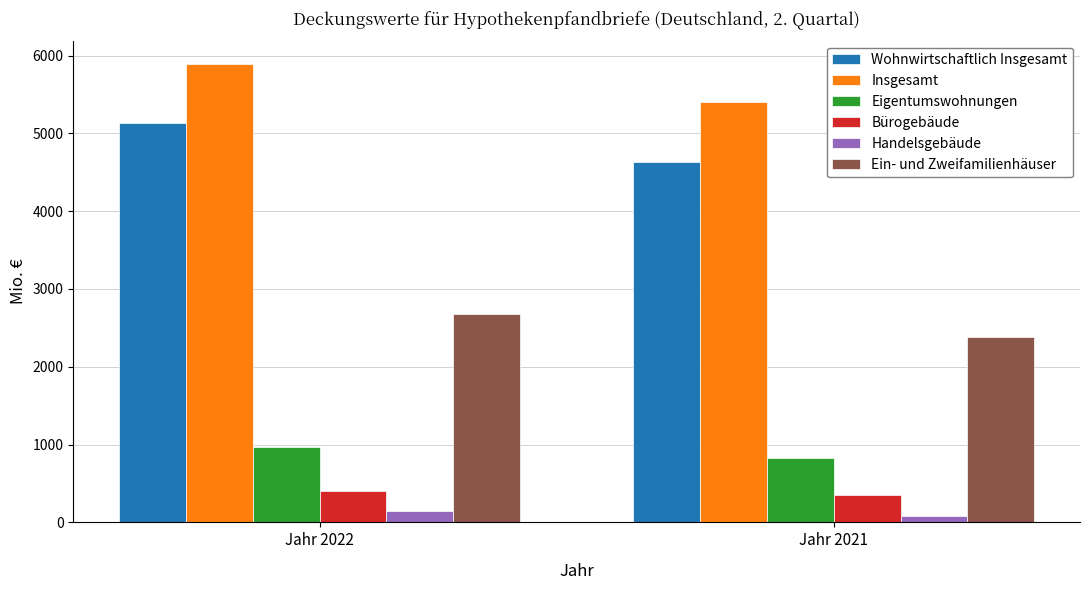

What is the maximum value shown in the chart?

5896.4